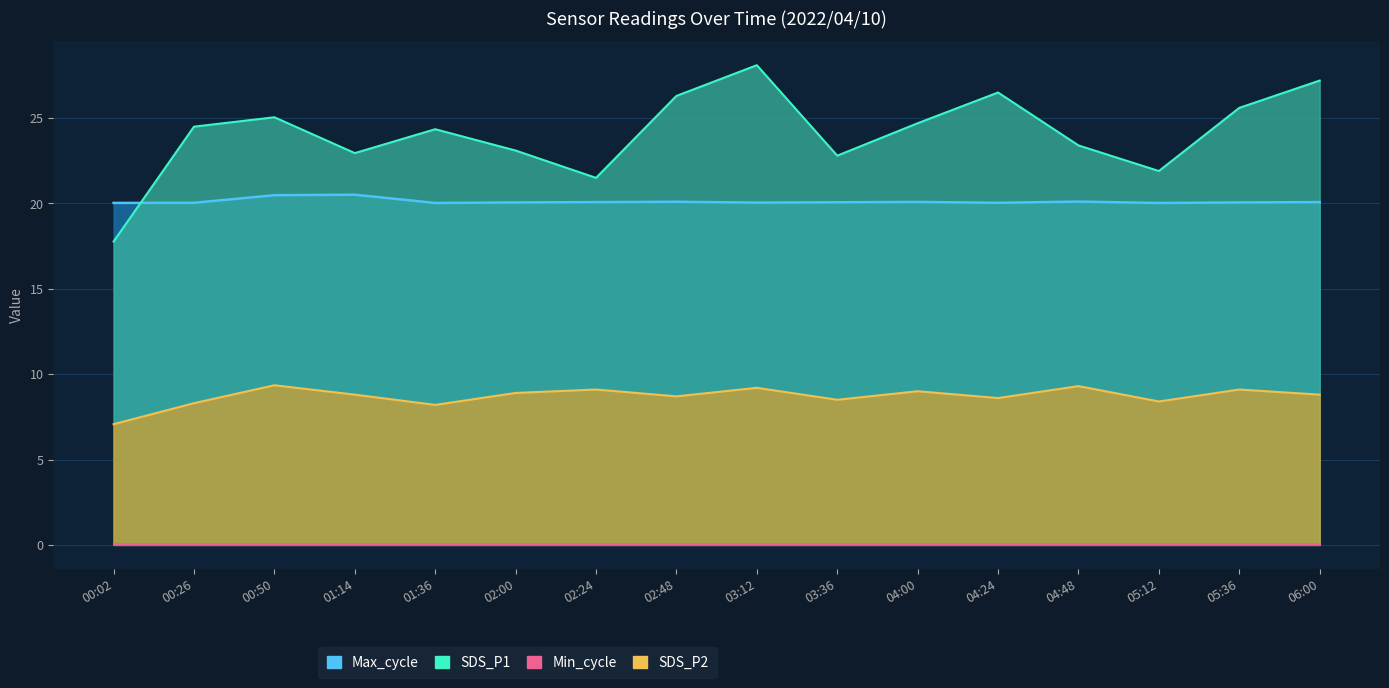

At which label does Max_cycle reach its minimum?

01:36